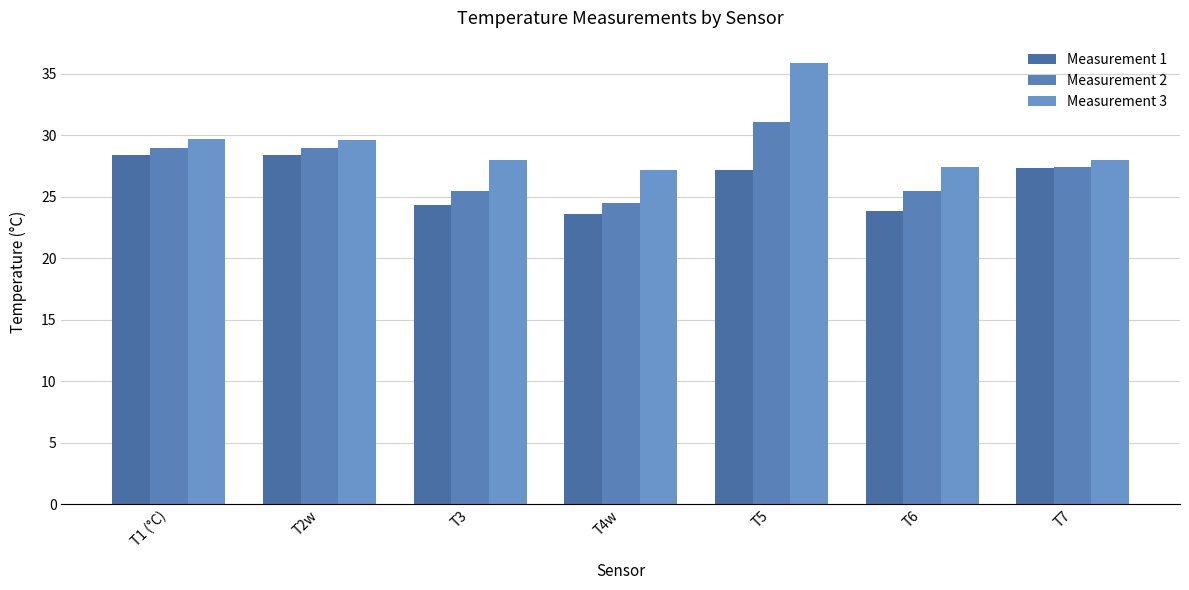

Is it true that Measurement 1 equals 47.3 at T2w?

False